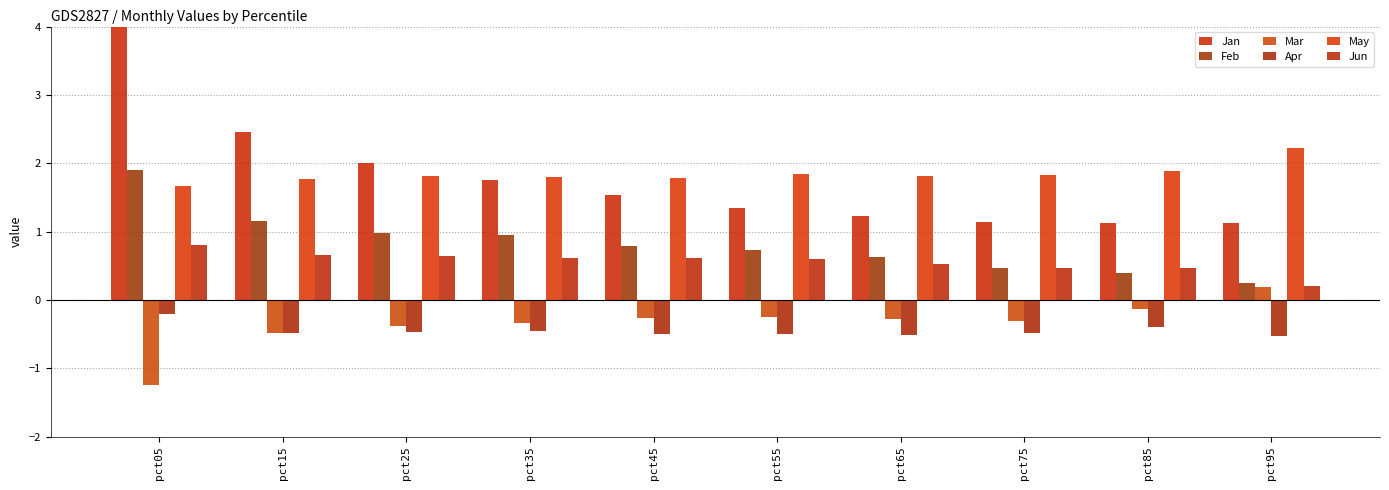

Rank the series by their maximum value, from lowest to highest.

Apr, Mar, Jun, Feb, May, Jan